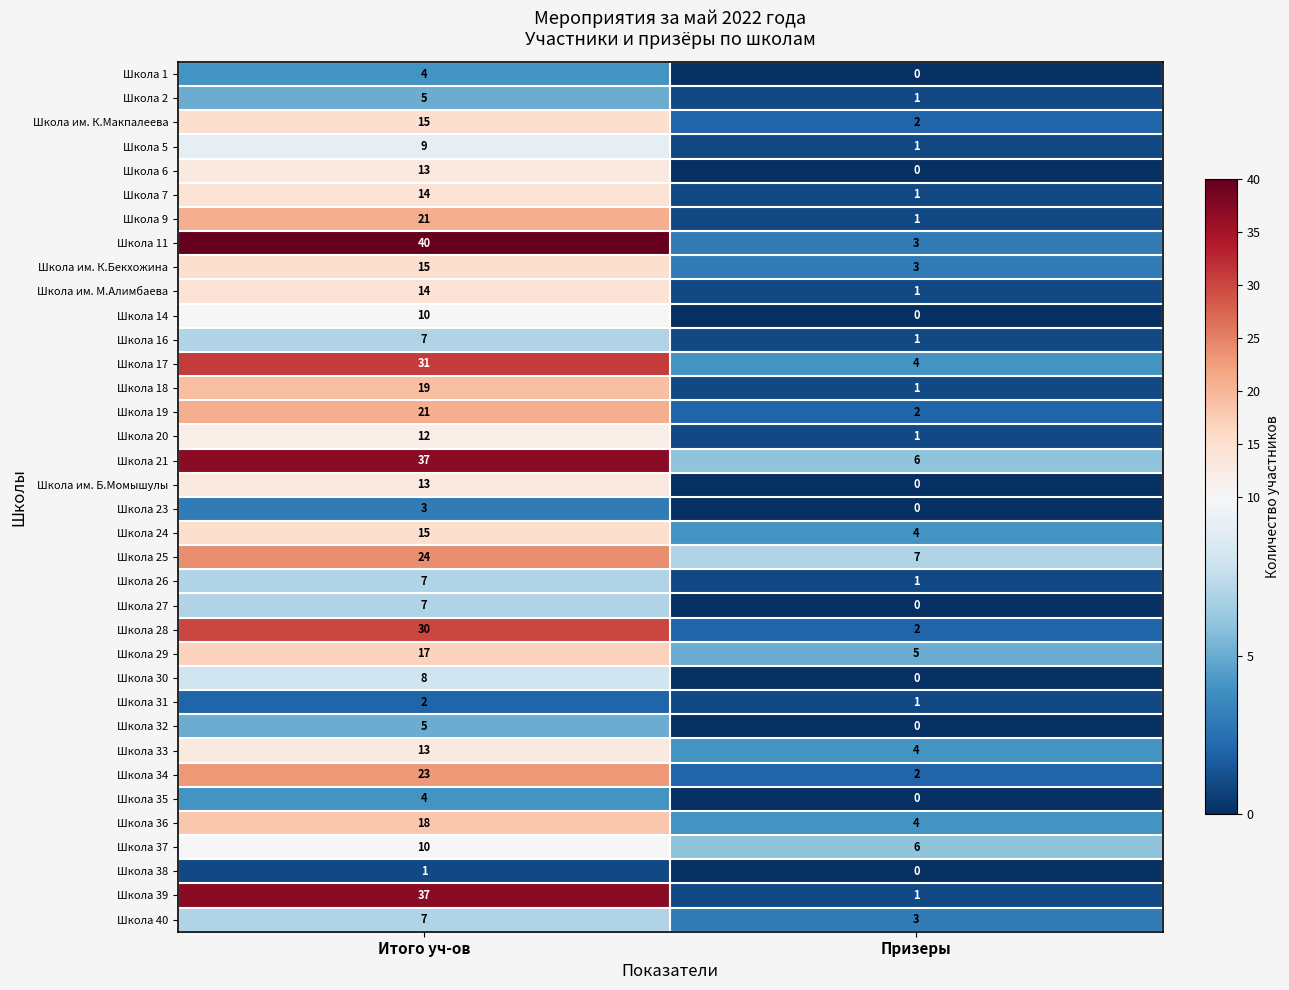

List the labels in order of Школа 2 value, smallest first.

Призеры, Итого уч-ов